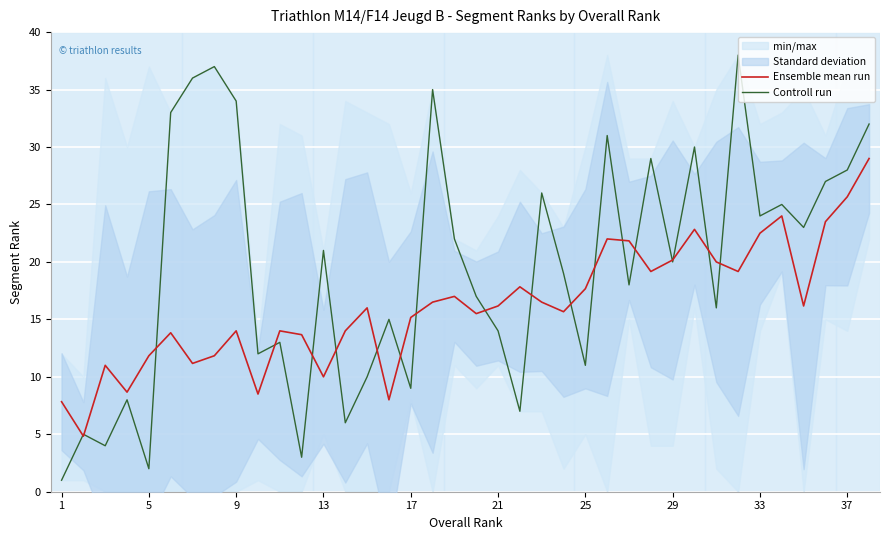

Is it true that Controll run equals 20.0 at 29?

True